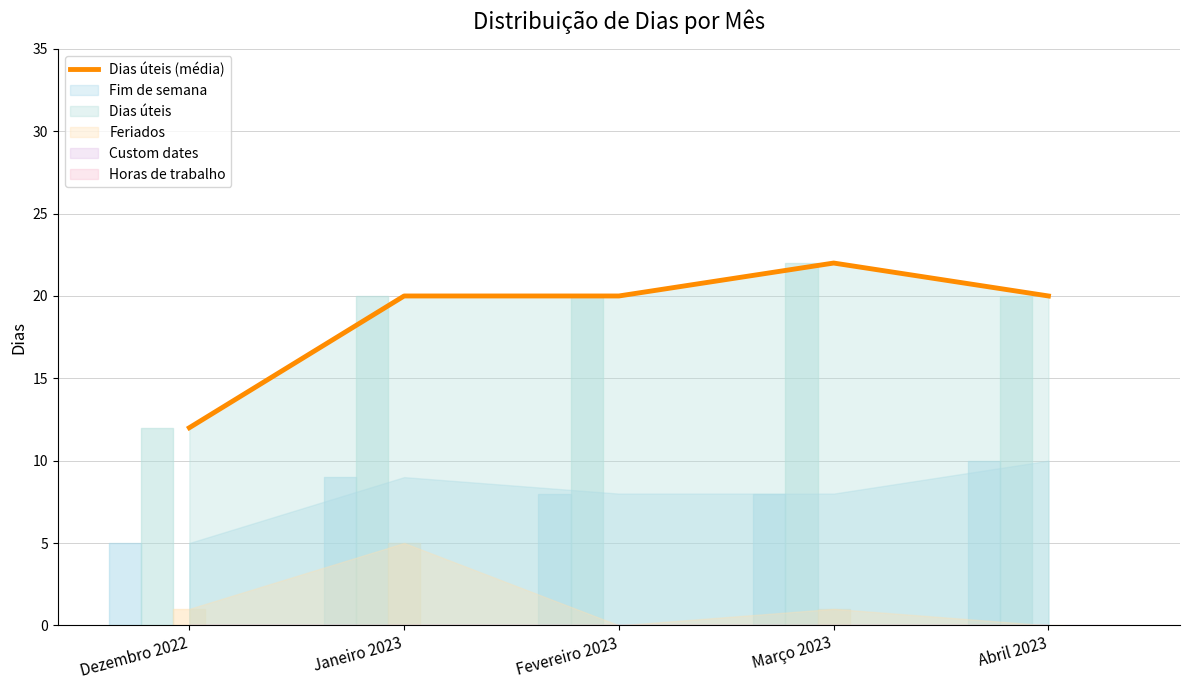

List the labels in order of value, largest first.

Março 2023, Janeiro 2023, Fevereiro 2023, Abril 2023, Dezembro 2022